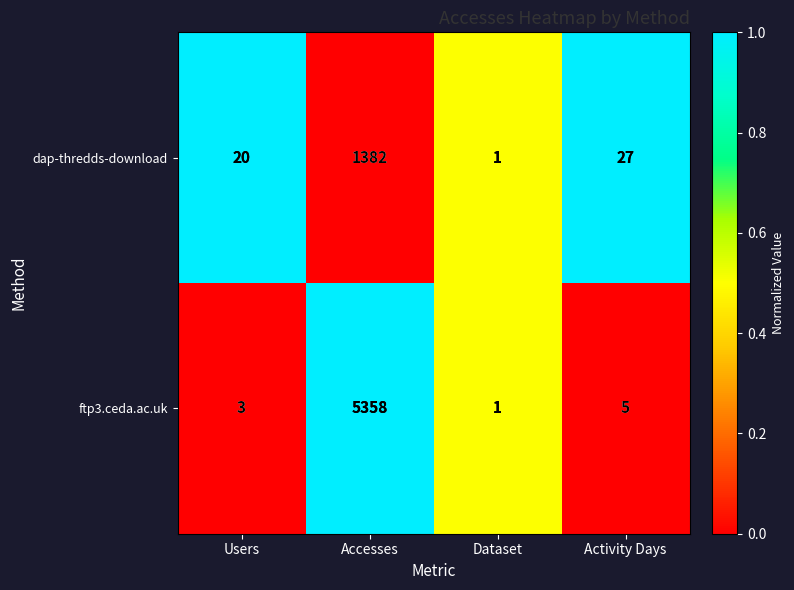

What is the difference between the maximum and minimum values in the dap-thredds-download series?

1381